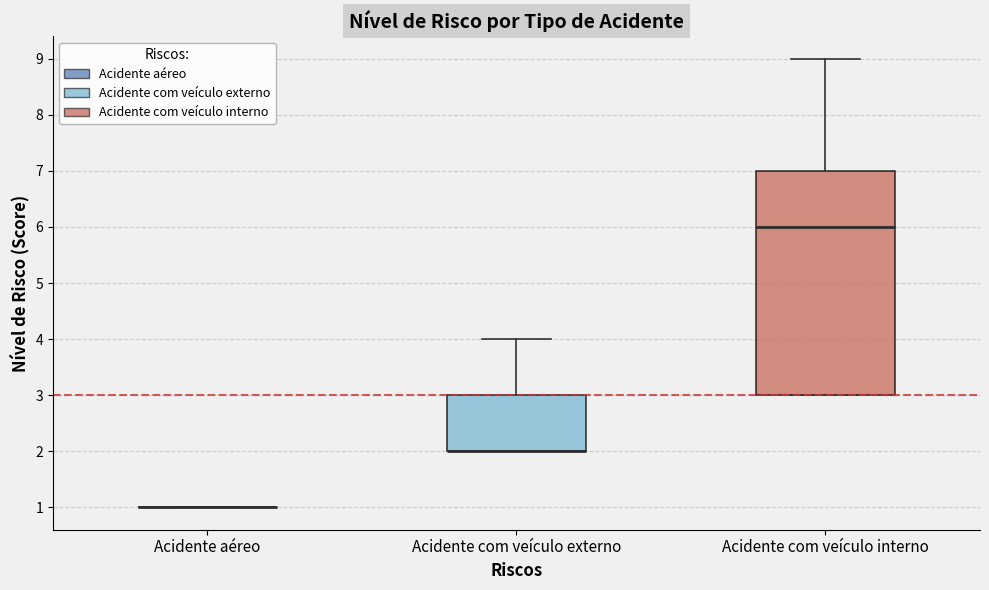

Comparing the boxes themselves (not the whiskers), which one is the tallest?

Acidente com veículo interno